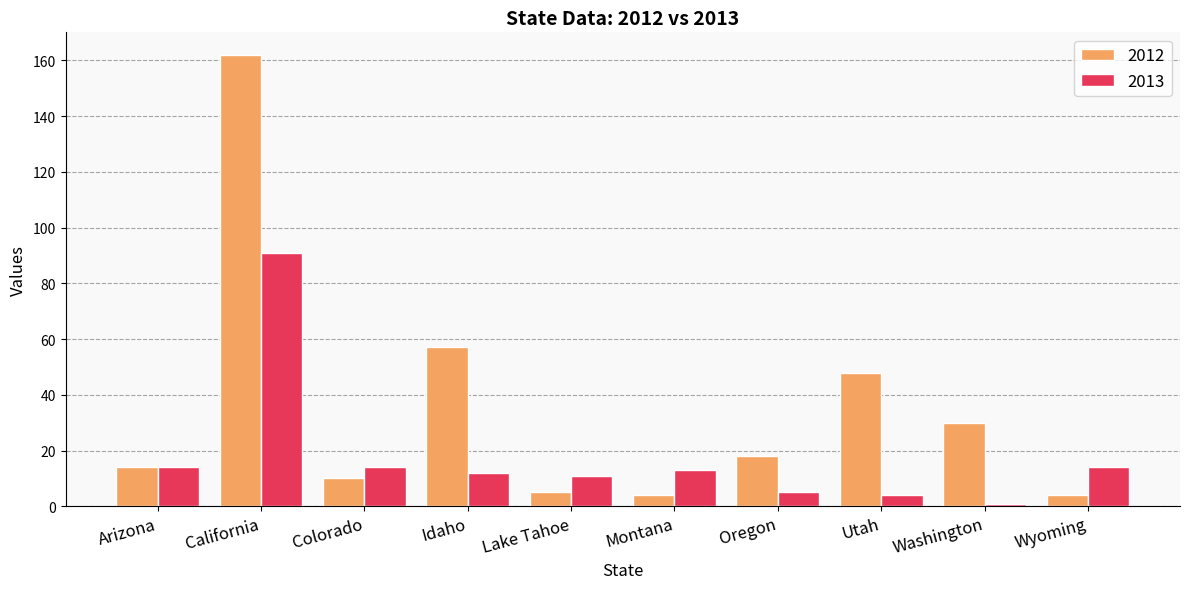

How many categories are shown in the chart?

10